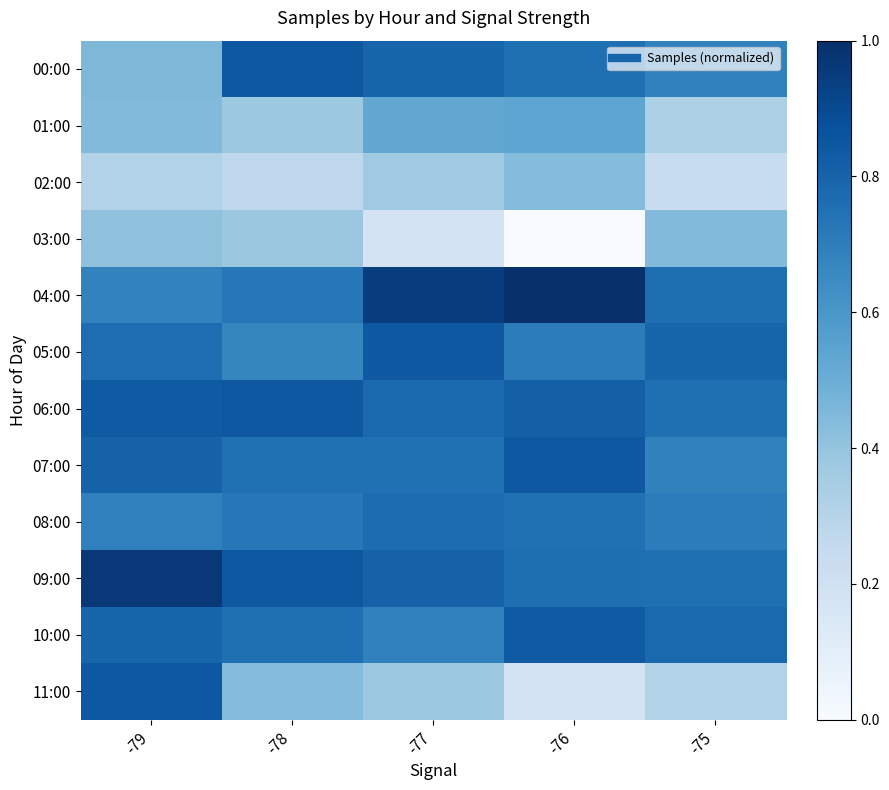

What is the spread (max minus min) of values at -79?

0.7